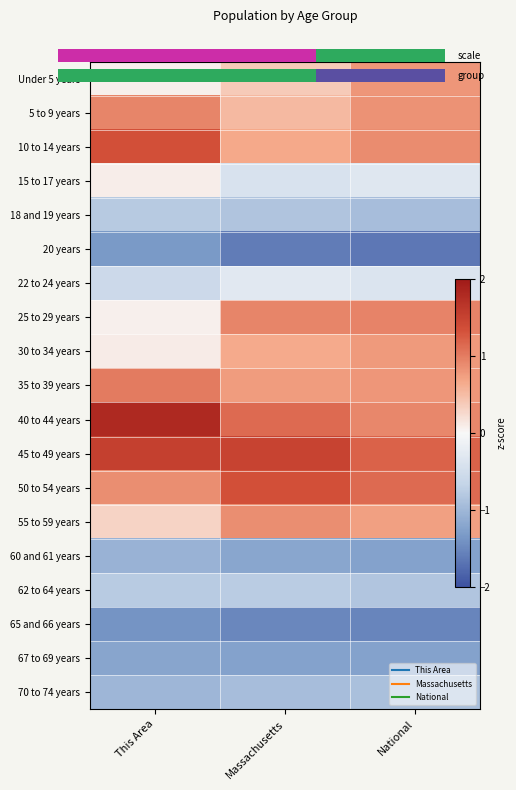

What is the minimum value shown in the chart?

-1.6